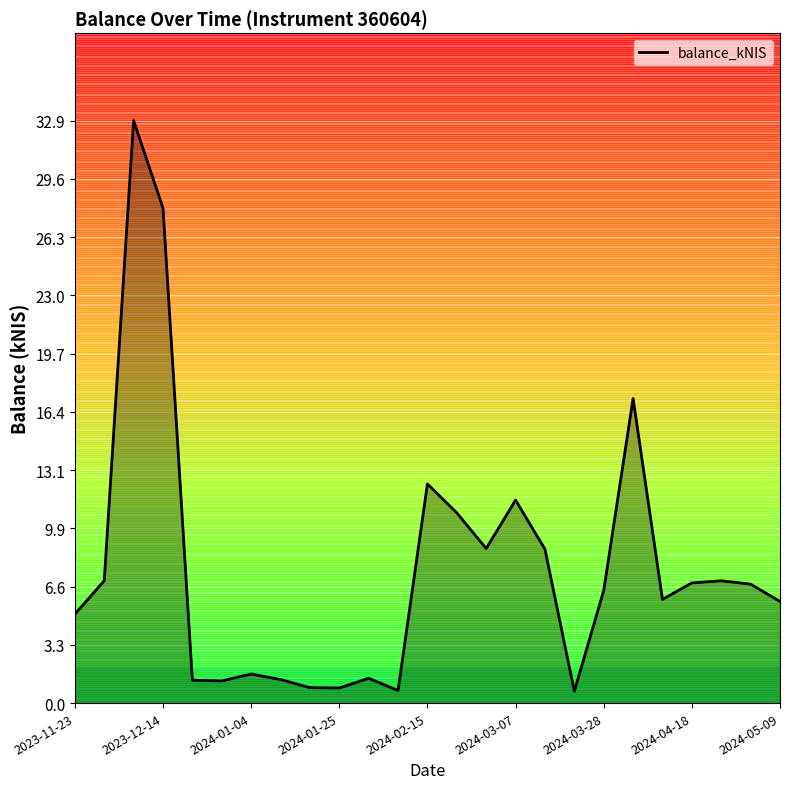

What is the difference between the maximum and minimum values?

32.2